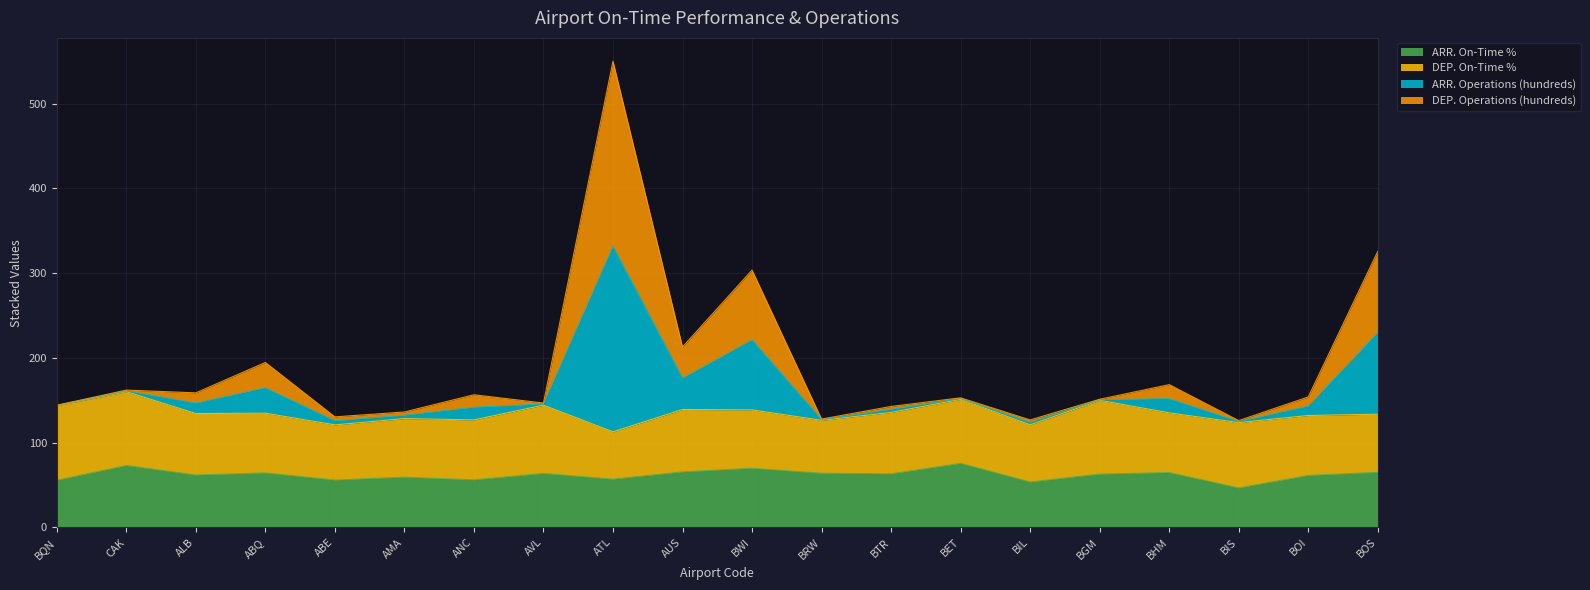

How many lines are shown in the chart?

4